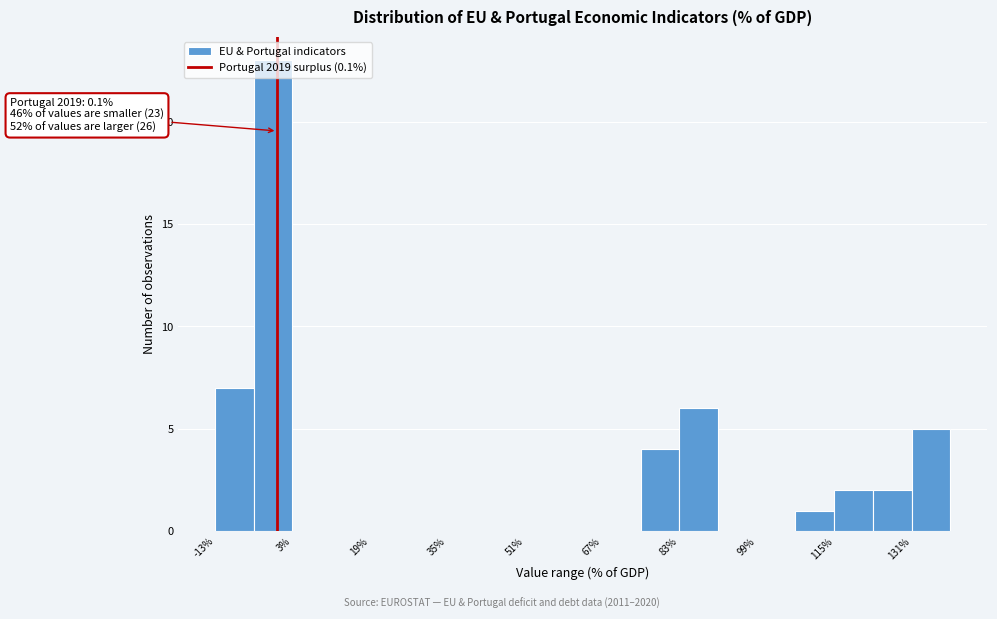

Around what value on the x-axis is the tallest bar? Give the approximate position of its centre, as read against the axis.

0